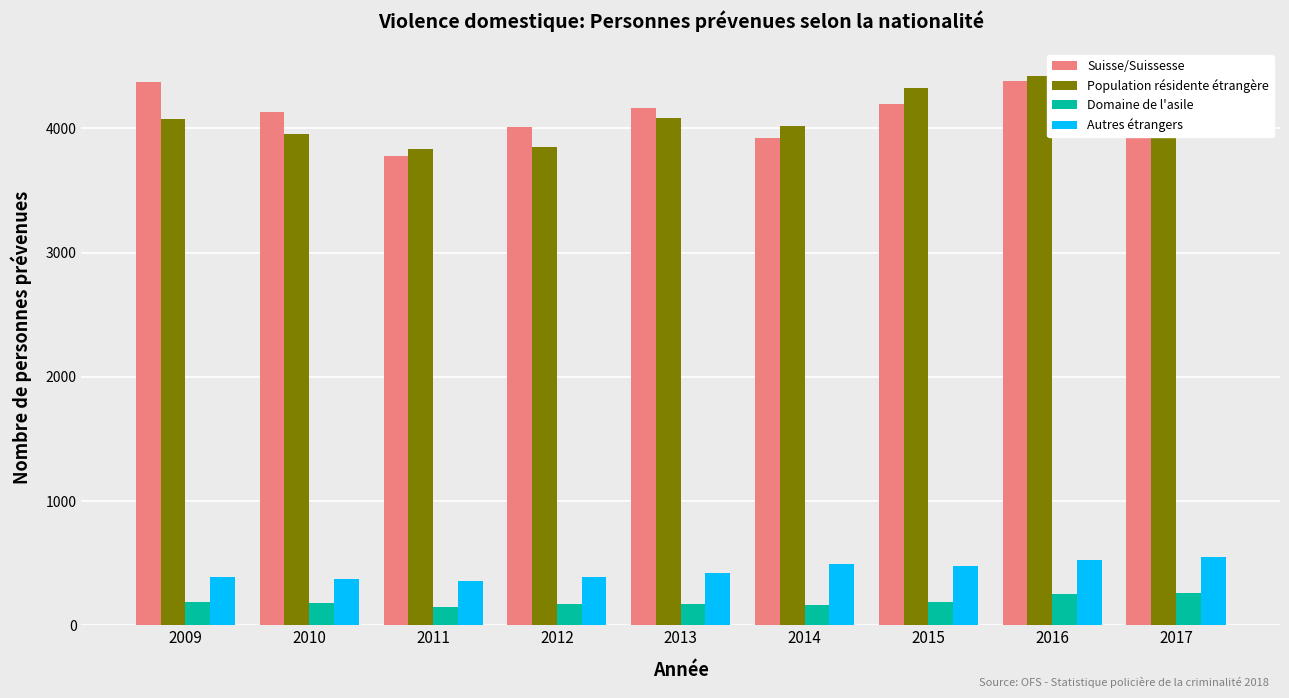

What is the value of the Domaine de l'asile bar at the 2nd from the left?

176